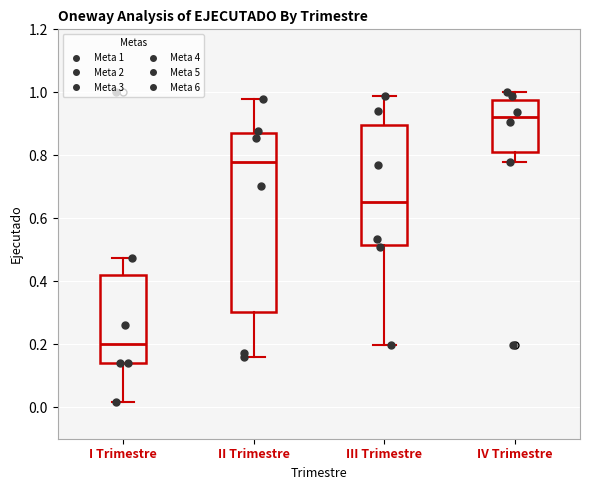

Comparing the boxes themselves (not the whiskers), which one is the tallest?

II Trimestre